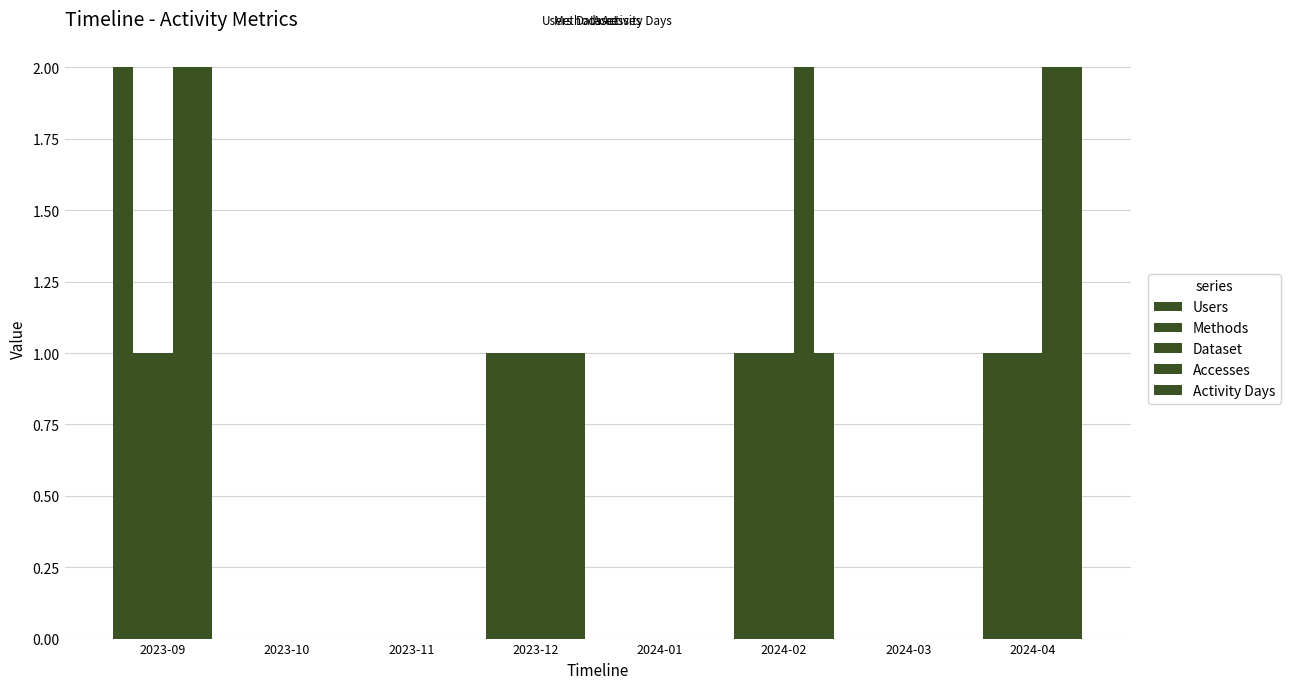

Count the number of categories in the chart.

8